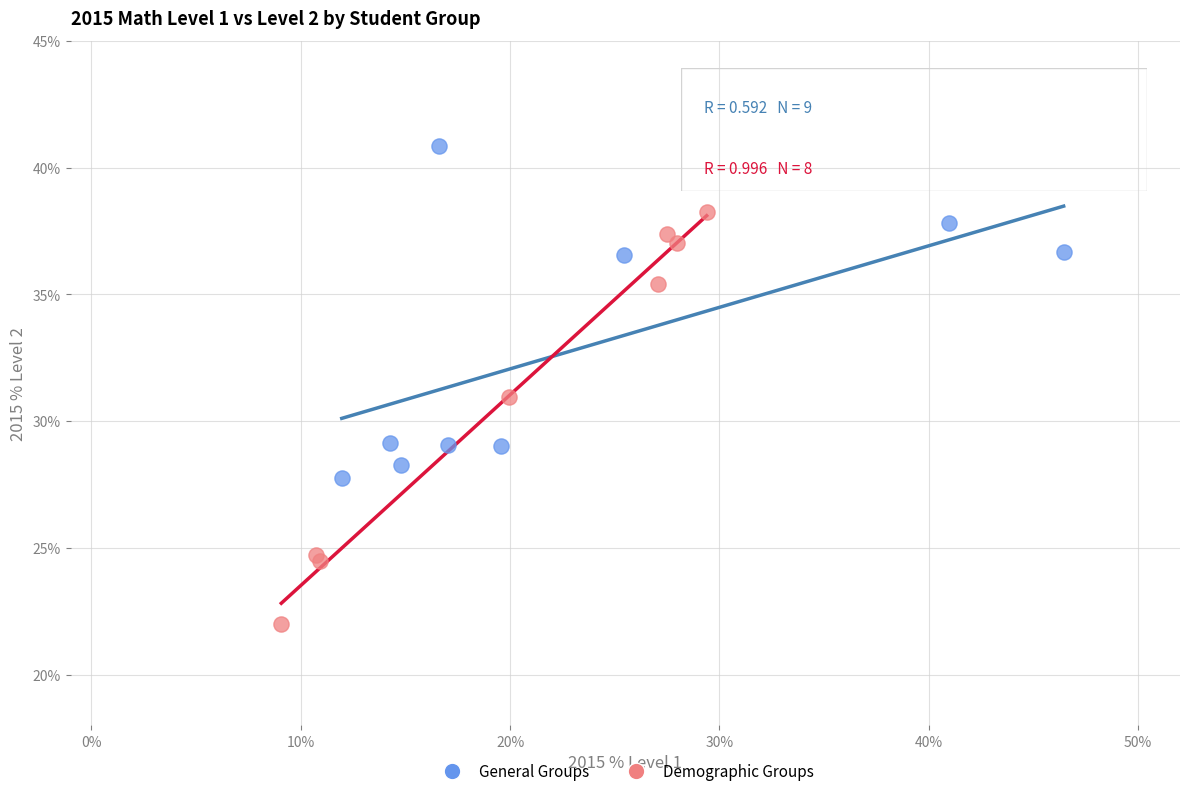

Which series contains the highest Y value?

General Groups